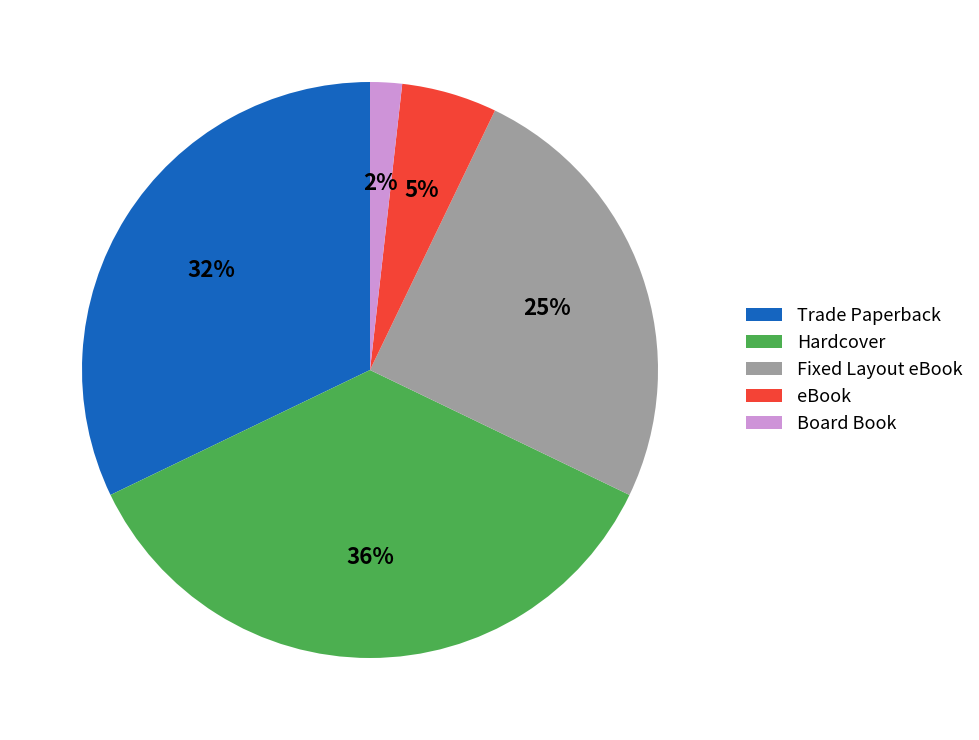

To the nearest percent, what percentage of the pie is Board Book?

2%